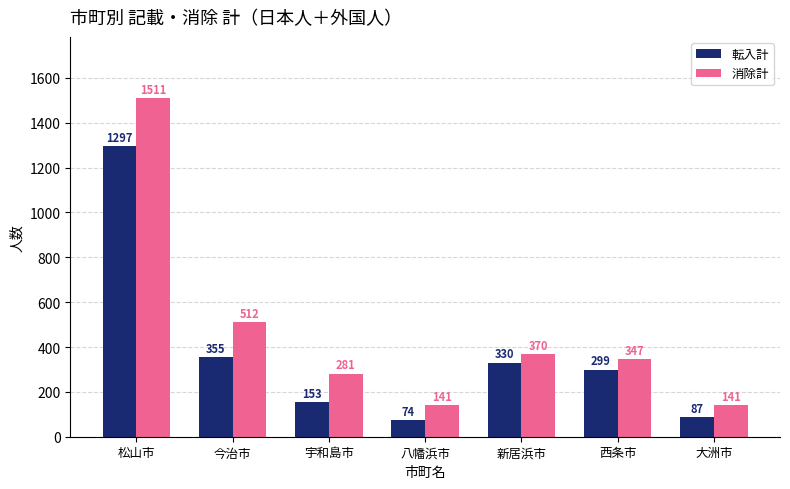

Where is 消除計 nearest to the value 826?

今治市